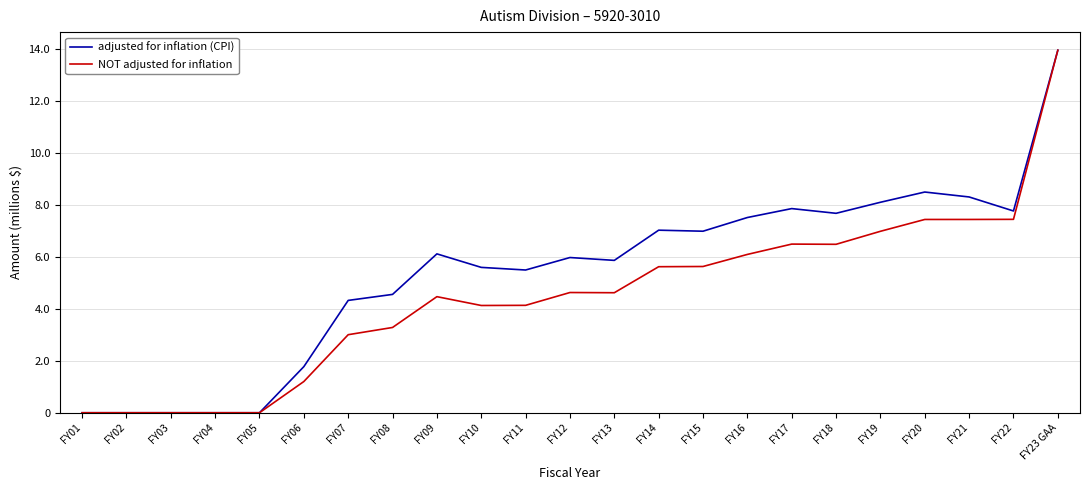

What is the difference between the maximum and minimum values in the adjusted for inflation (CPI) series?

13933900